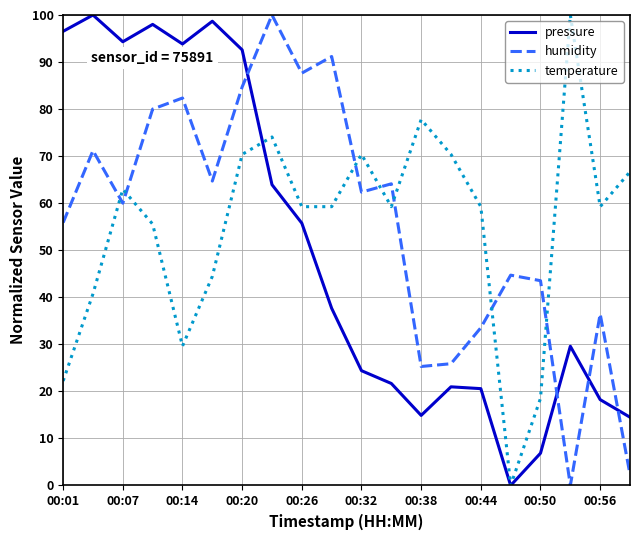

True or false: pressure and humidity intersect in this chart.

True